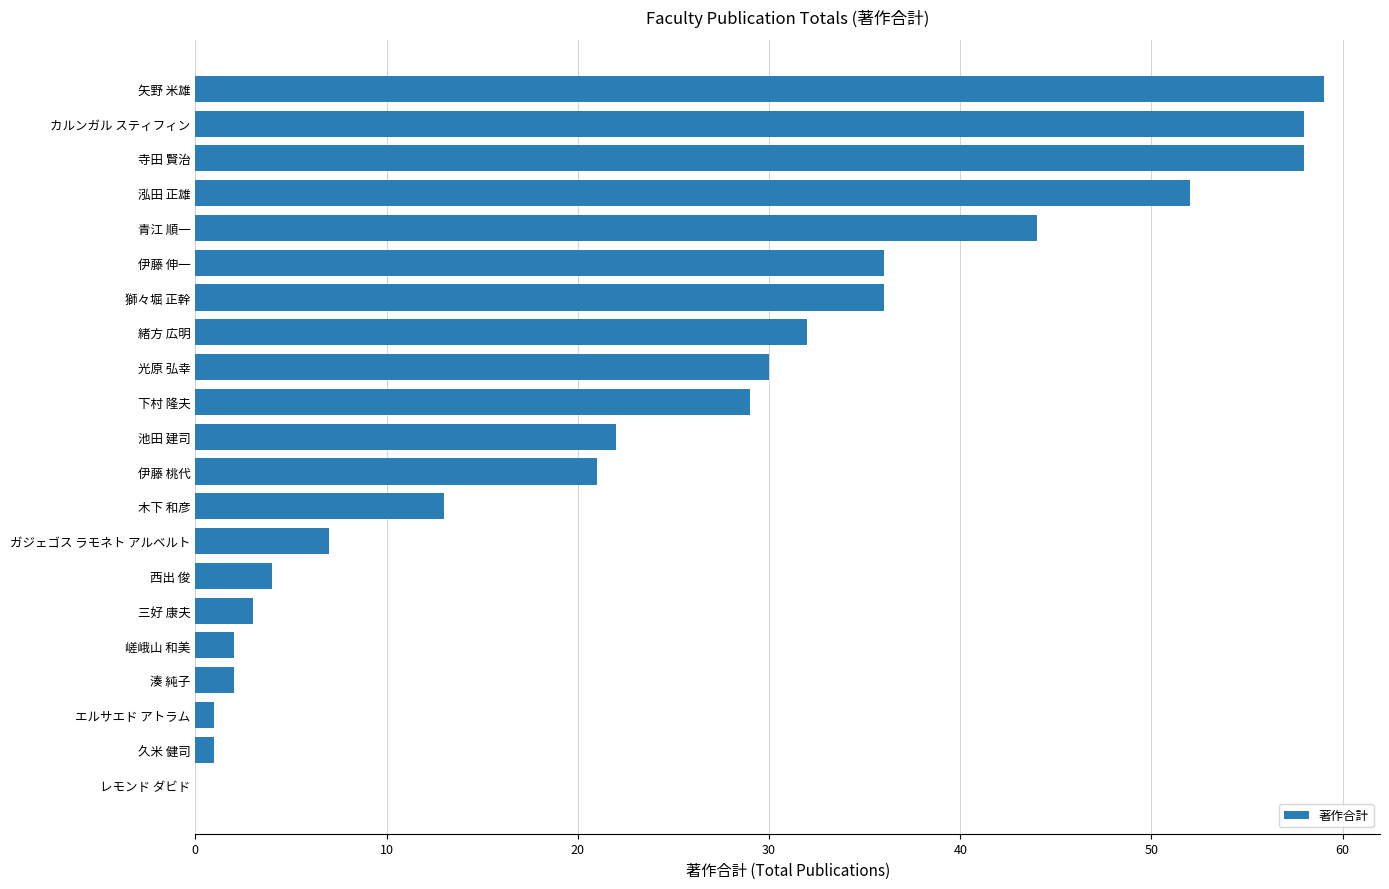

What is the approximate value at 伊藤 伸一, to the nearest 5?

35